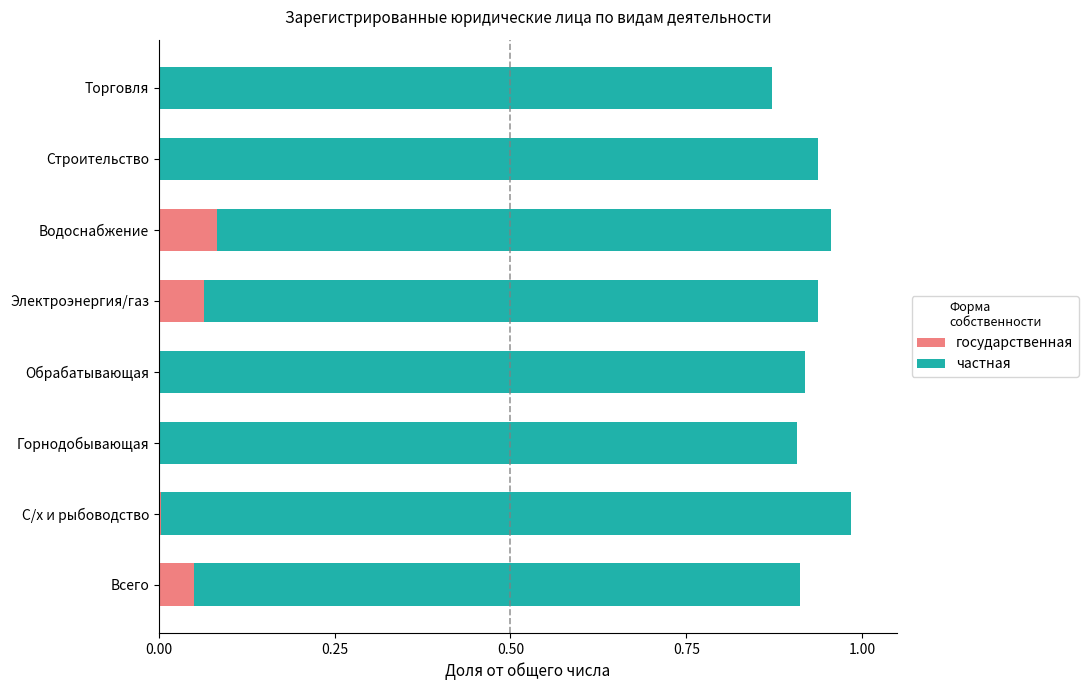

The value of государственная at Обрабатывающая is 0.0. True or false?

True